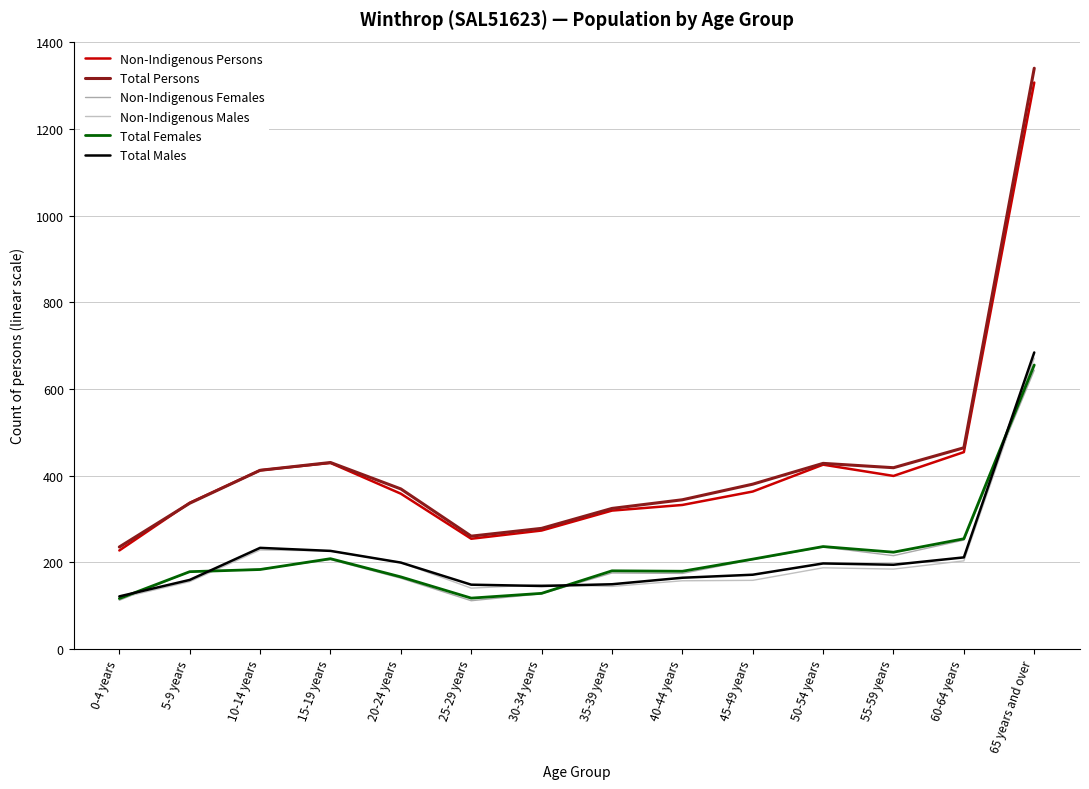

True or false: Non-Indigenous Females has more than 1 points higher than both neighbors.

True